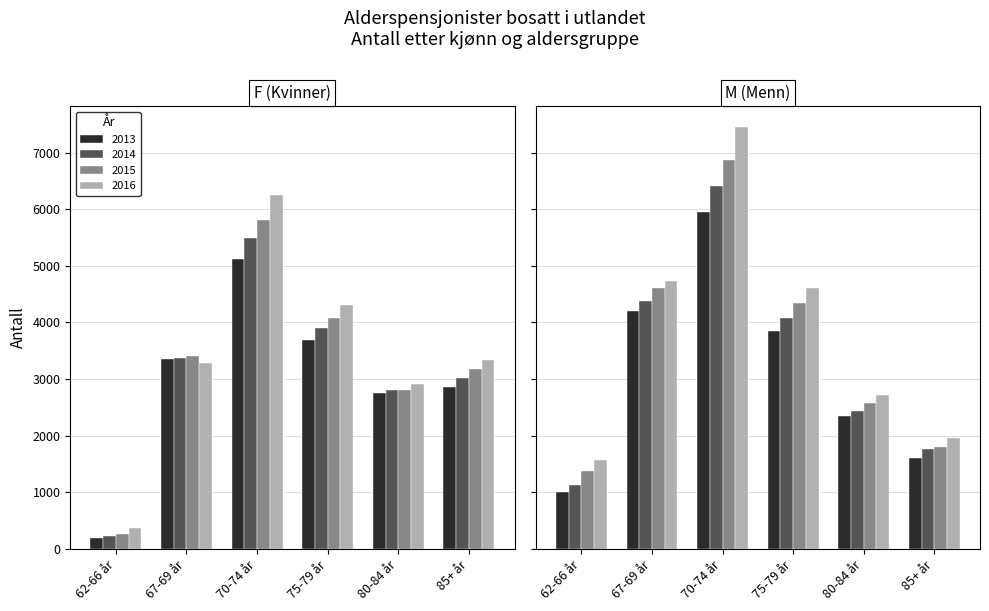

What is the sum of the Menn values at 7 and 2?

44536